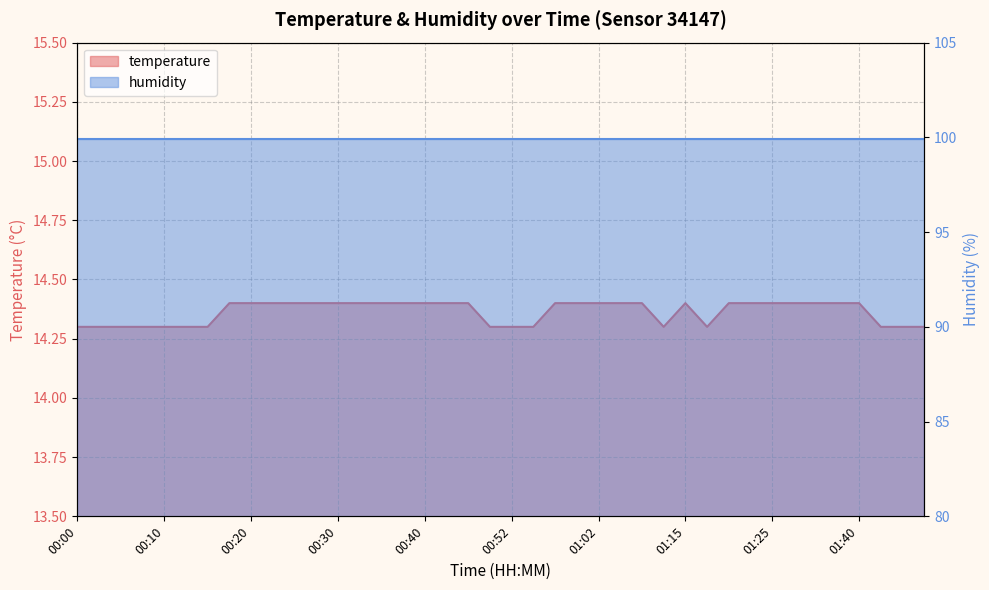

What is the approximate value at 01:02?

14.4